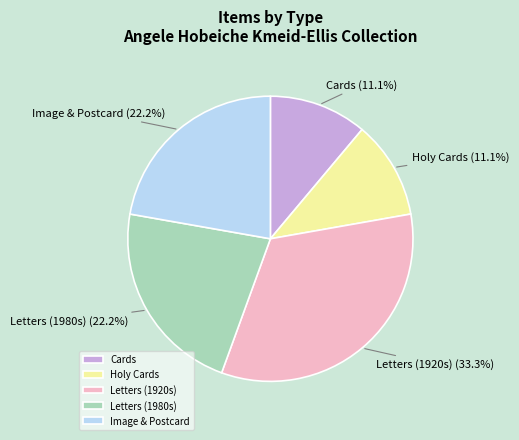

Does Letters (1980s) represent more than half of the total?

No